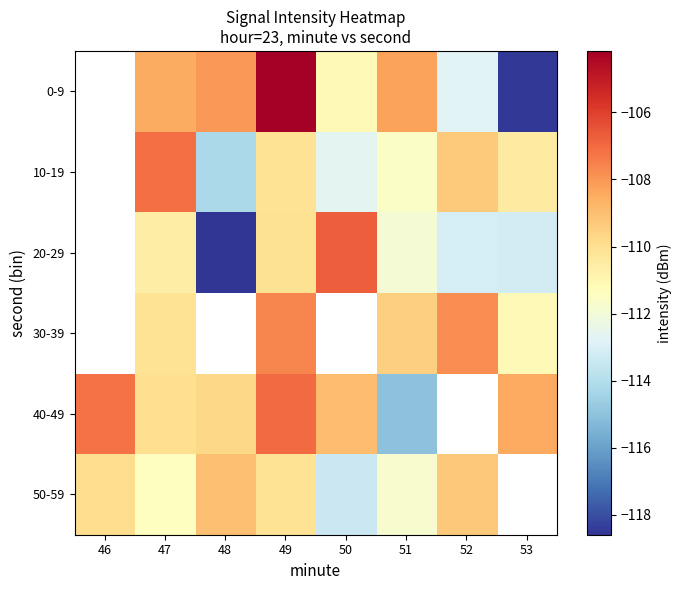

At which label does 10-19 first exceed -110?

47